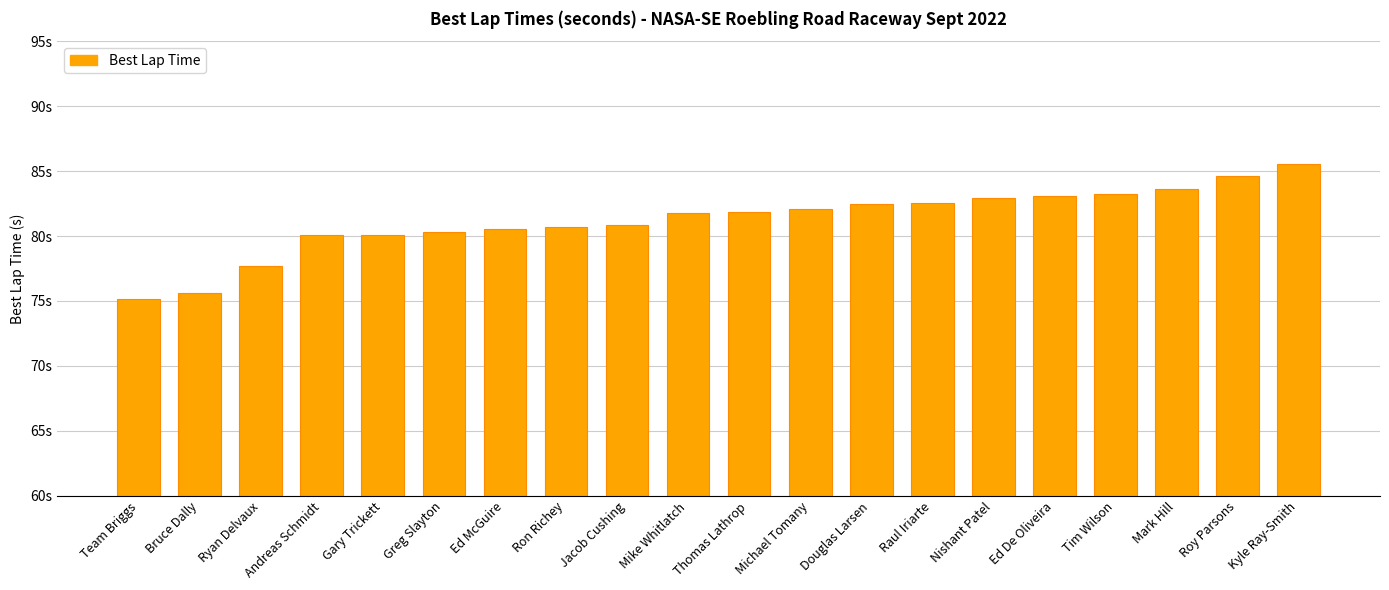

At which category does the chart reach its peak across all series?

Kyle Ray-Smith